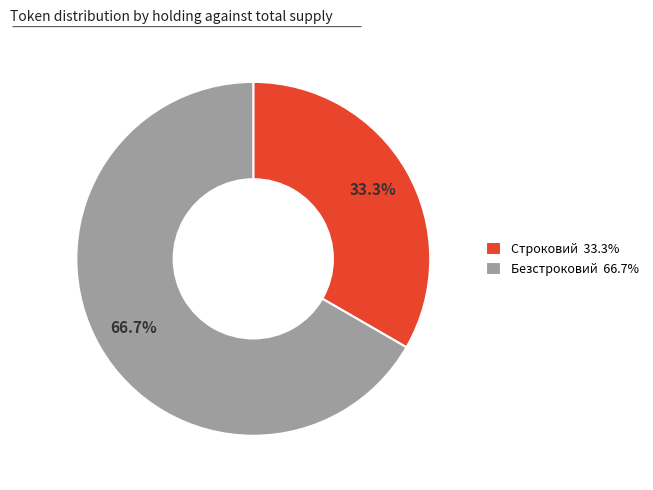

Combined, do Строковий and Безстроковий account for over 50%?

Yes